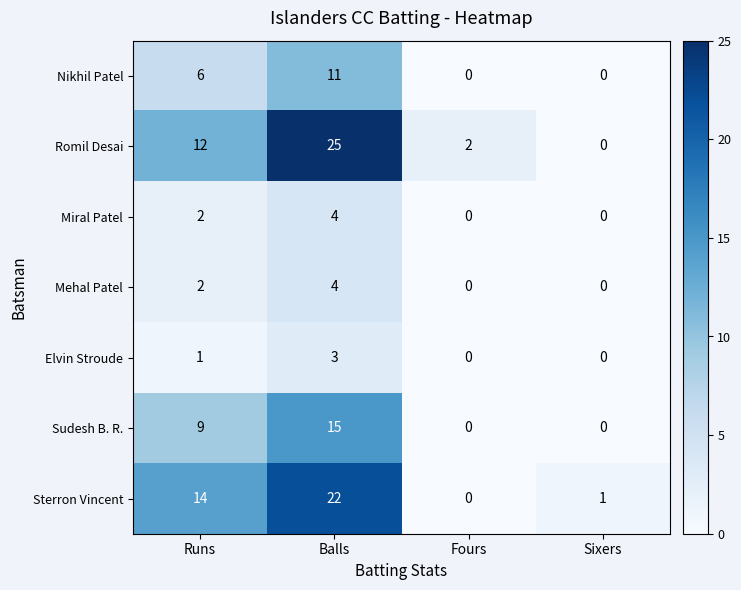

The value of Sudesh B. R. at Runs is 3. True or false?

False